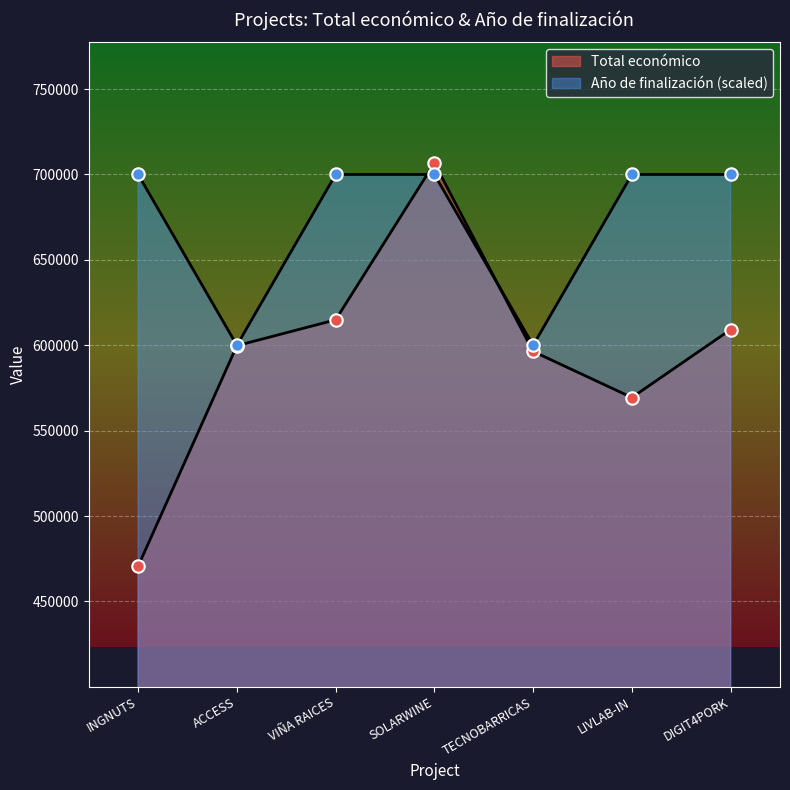

What is the total value across all series at ACCESS?

1199779